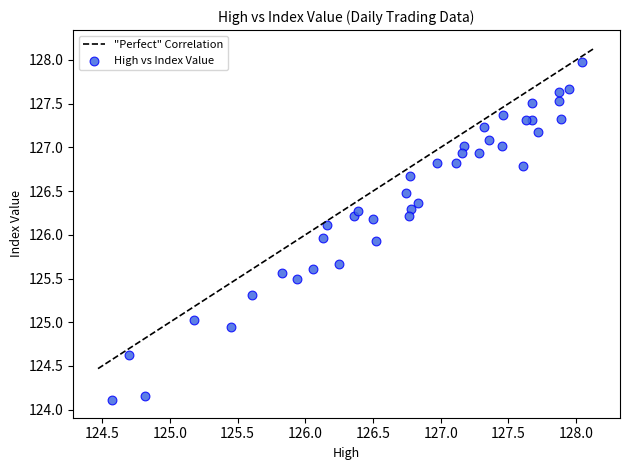

What is the range of X values (max minus min)?

3.5